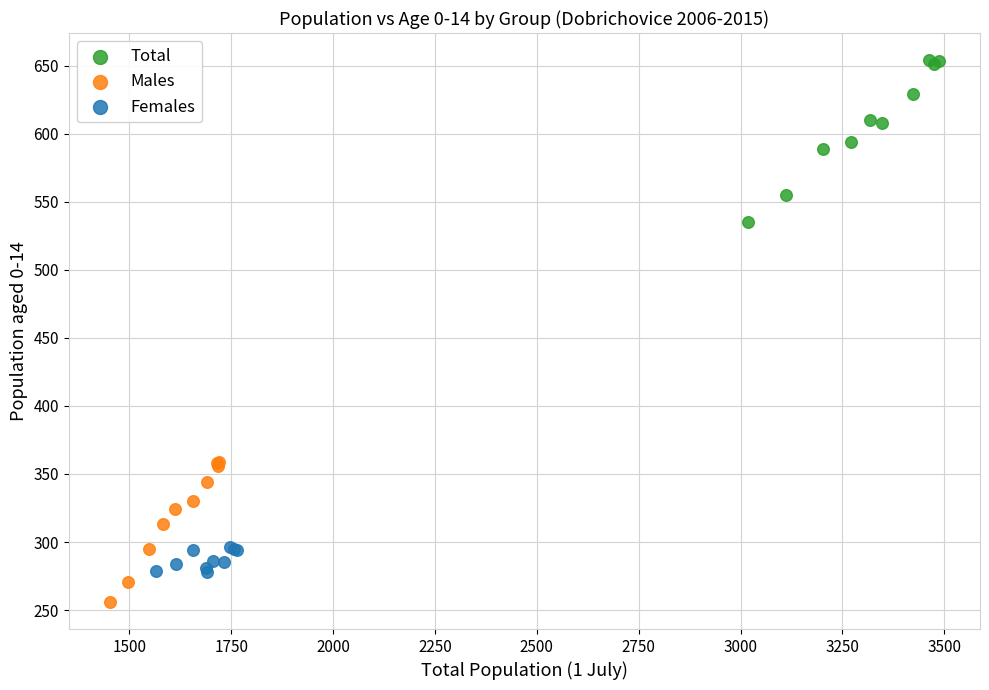

Which series contains the lowest Y value?

Males